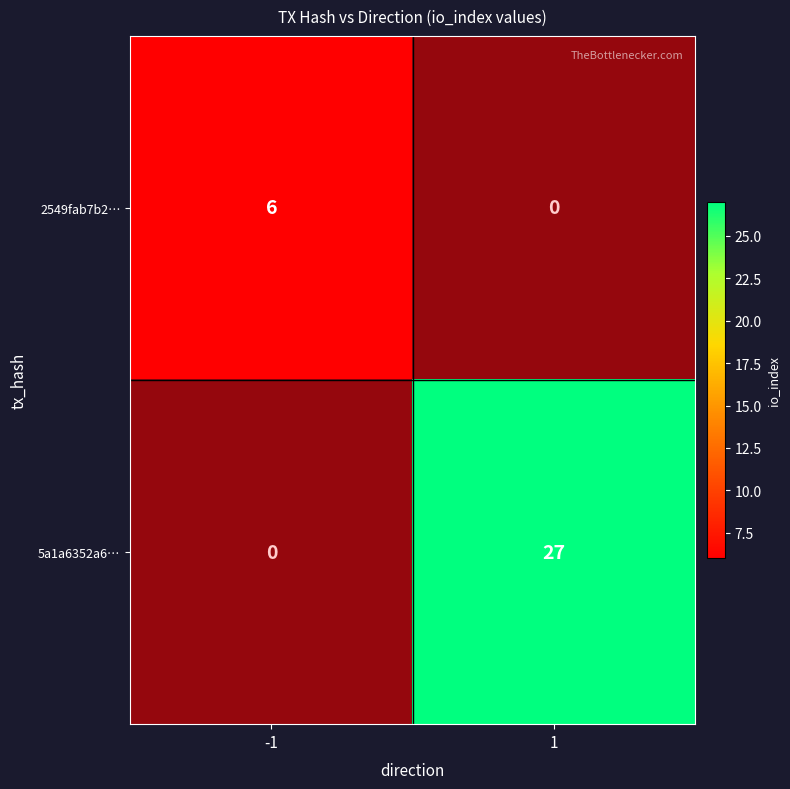

What is the spread (max minus min) of values at direction?

2